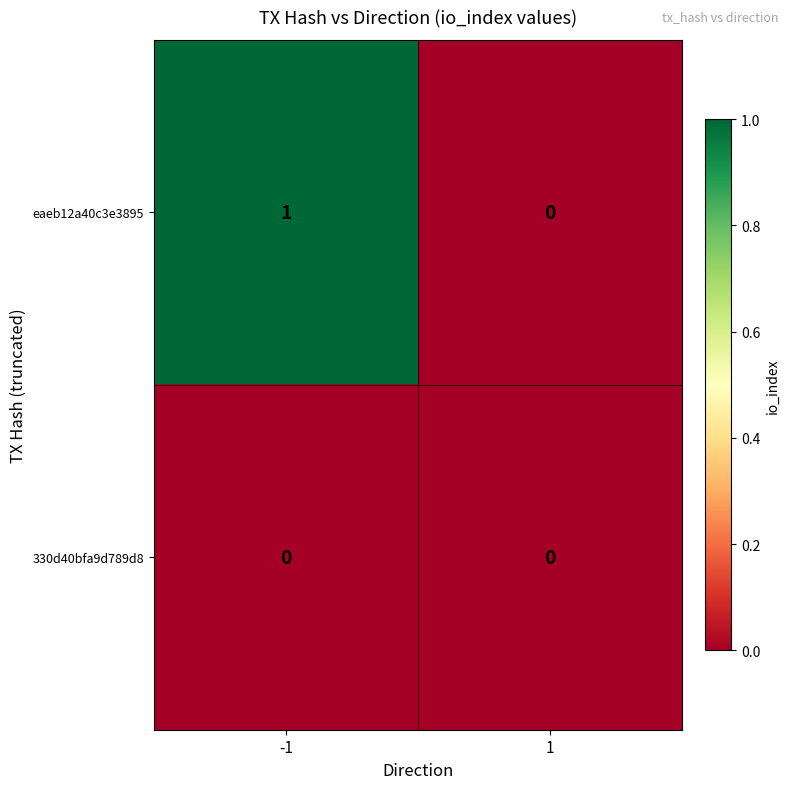

Which series has the largest range (max minus min)?

eaeb12a40c3e3895